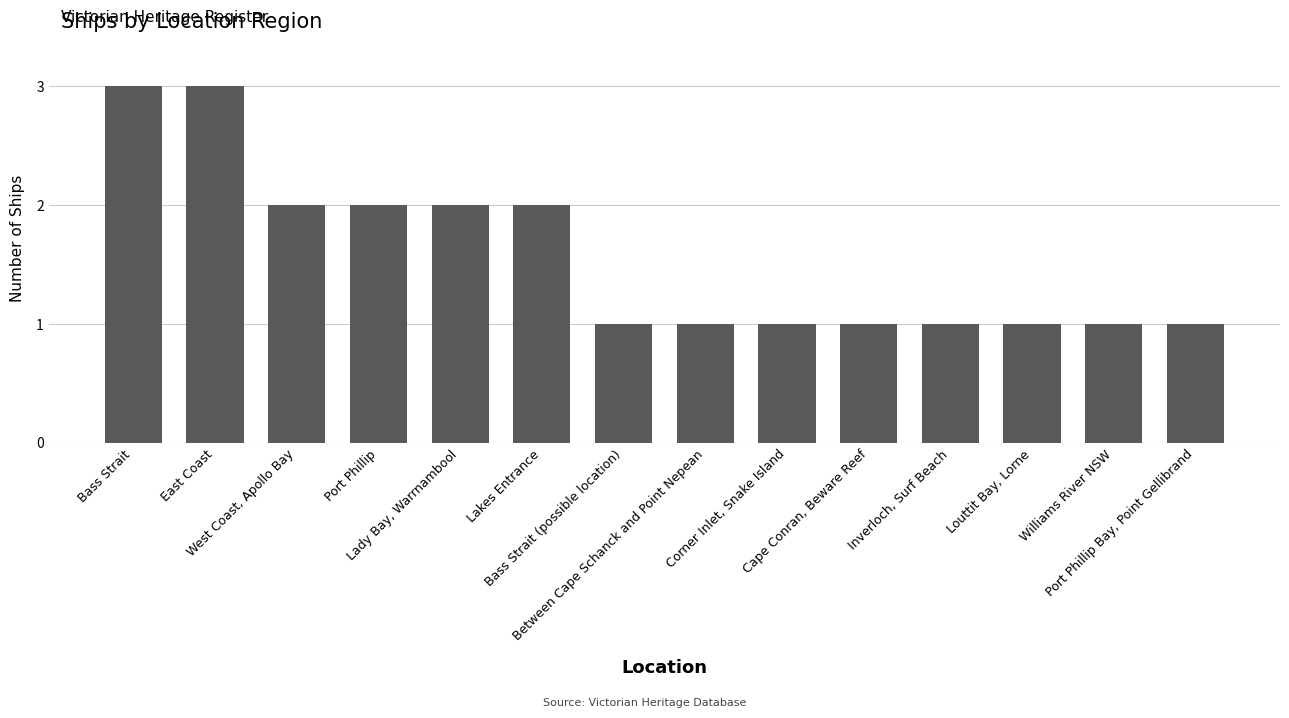

Reading left to right, list all the values displayed in this chart.

Bass Strait=3	East Coast=3	West Coast, Apollo Bay=2	Port Phillip=2	Lady Bay, Warrnambool=2	Lakes Entrance=2	Bass Strait (possible location)=1	Between Cape Schanck and Point Nepean=1	Corner Inlet, Snake Island=1	Cape Conran, Beware Reef=1	Inverloch, Surf Beach=1	Louttit Bay, Lorne=1	Williams River NSW=1	Port Phillip Bay, Point Gellibrand=1